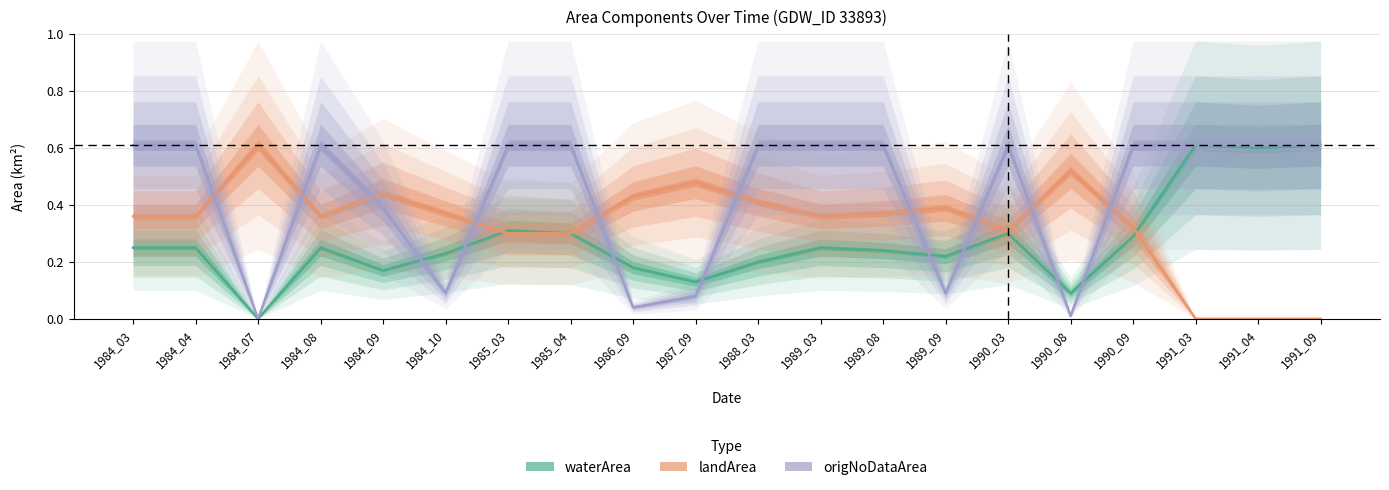

What is the value of the origNoDataArea point at the 12th from the left?

0.6